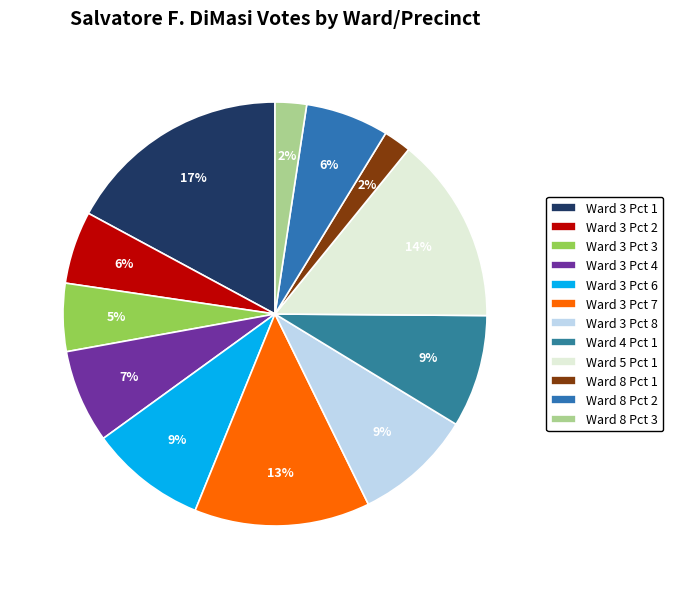

What is the largest slice in the pie chart?

Ward 3 Pct 1